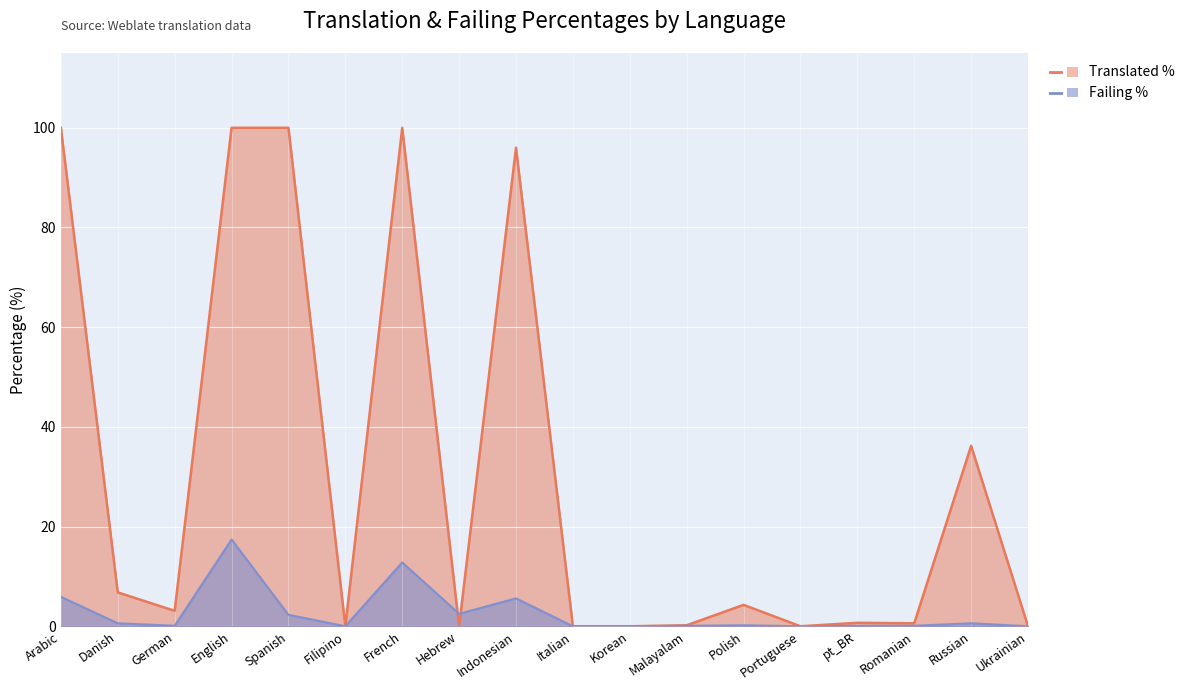

At which category does translated_percent reach its first local peak?

French